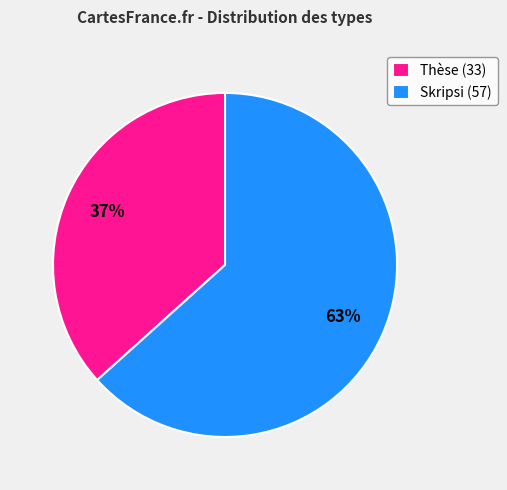

Which slice is the largest?

Skripsi (57)